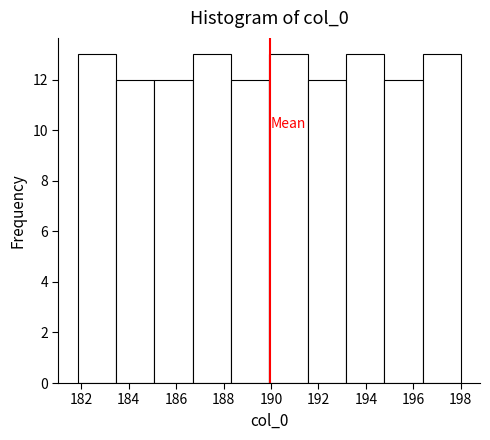

Reading left to right, transcribe this chart: for each bar, give the range it covers on the x-axis and its height. Neither the bar edges nor the heights are printed on the chart, so give them approximately, as read against the axes.

181.8 to 183.4: 13
183.4 to 185.0: 12
185.0 to 186.6: 12
186.6 to 188.4: 13
188.4 to 190.0: 12
190.0 to 191.6: 13
191.6 to 193.2: 12
193.2 to 194.8: 13
194.8 to 196.4: 12
196.4 to 198.0: 13